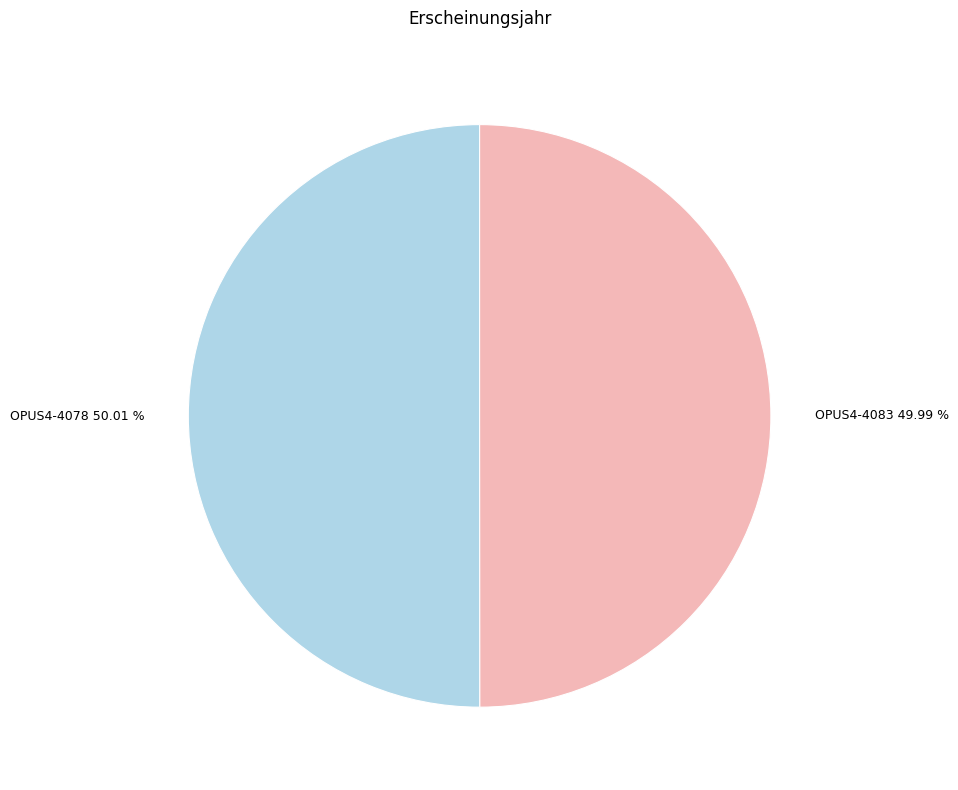

Is there any slice that represents more than half of the pie?

Yes